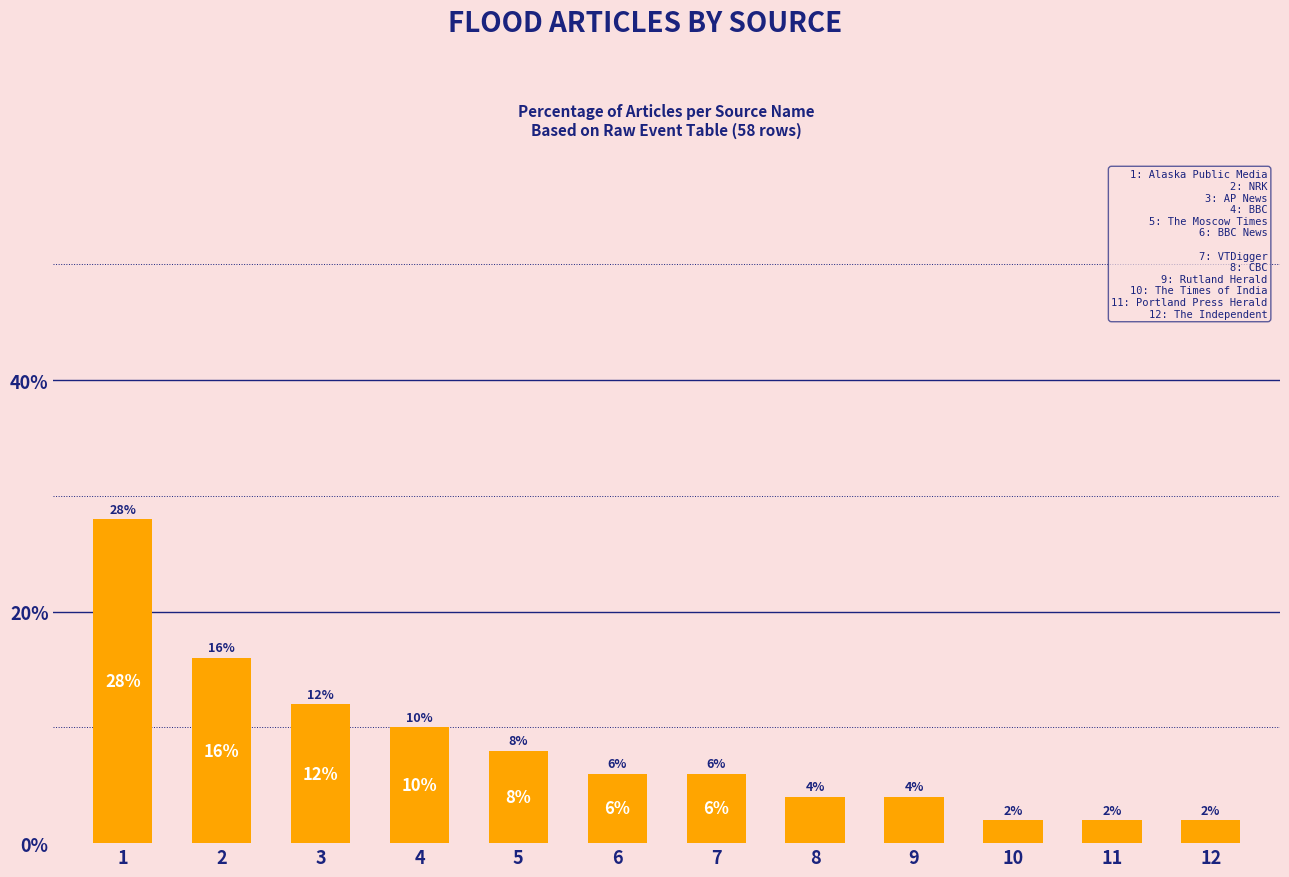

How many data points does each series have?

12